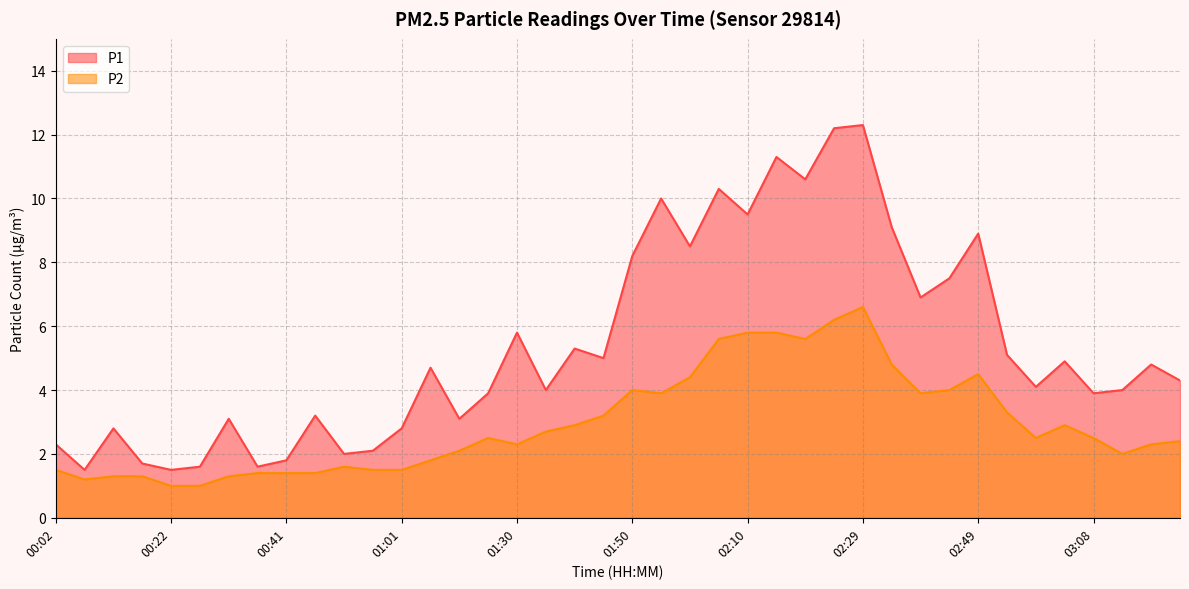

How many series are shown in this chart?

2